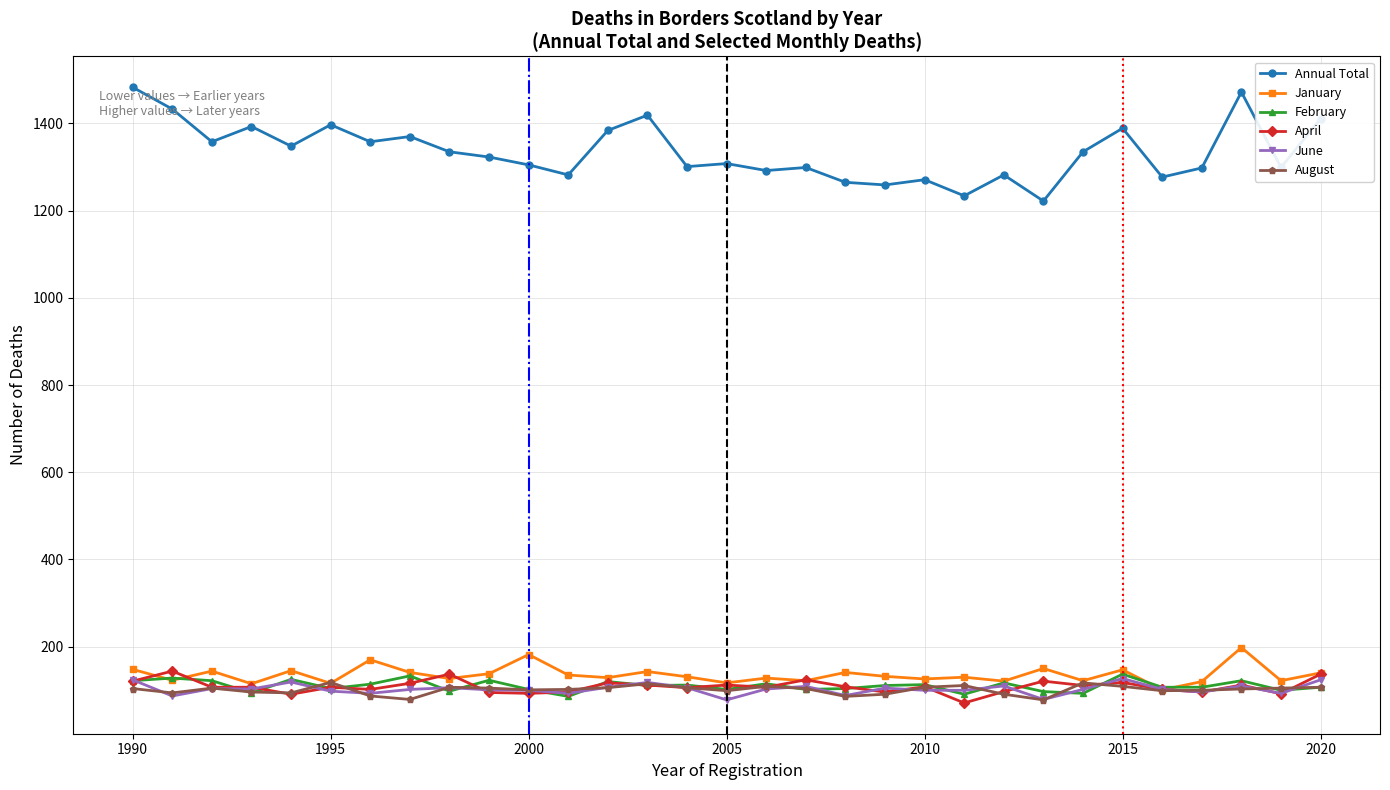

What is the lowest value of the Annual Total series?

1222